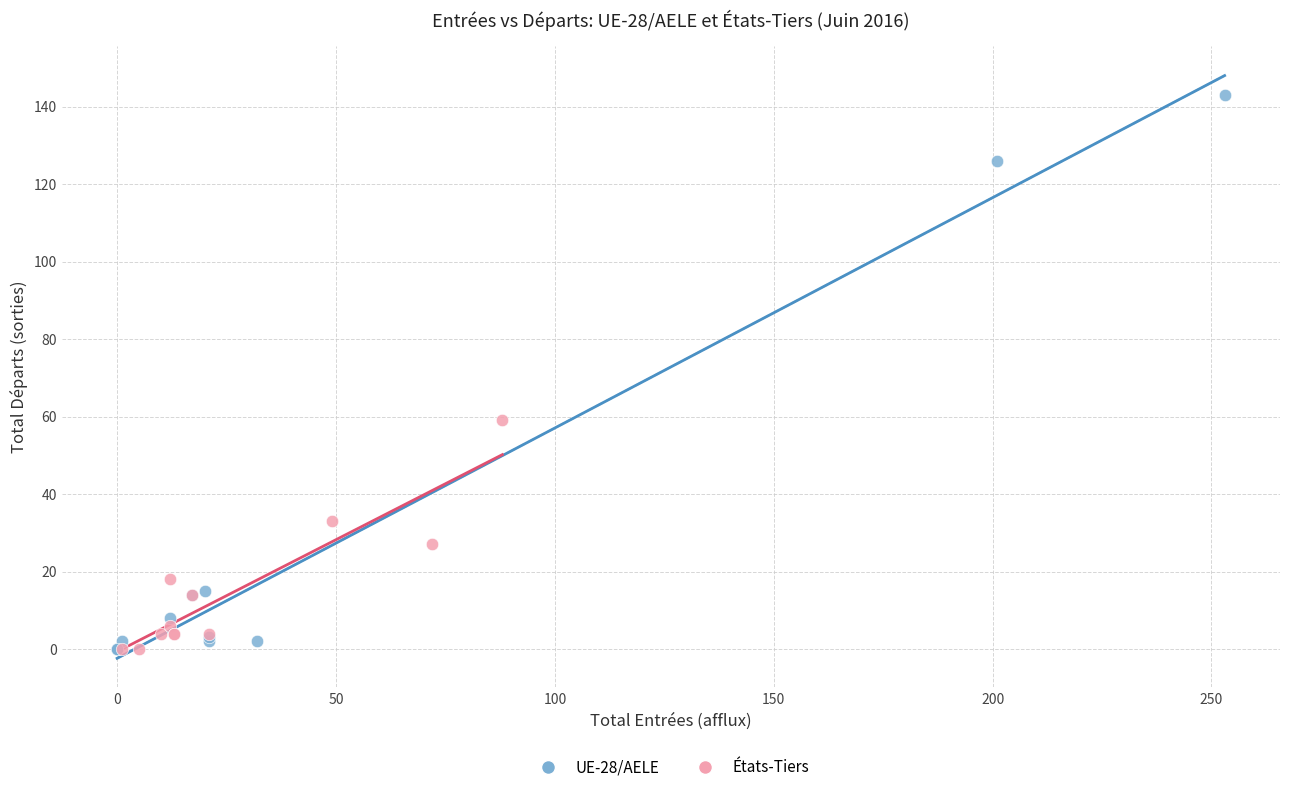

Which series contains the highest Y value?

UE-28/AELE